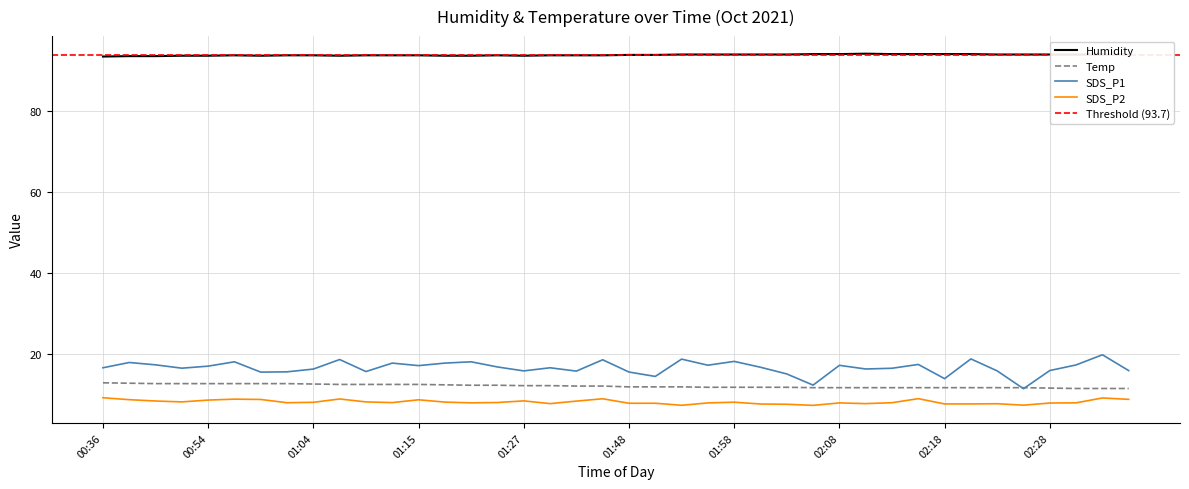

List the labels in order of Temp value, smallest first.

02:30, 02:33, 02:35, 02:28, 02:06, 02:08, 02:10, 02:13, 02:15, 02:18, 02:21, 02:23, 02:26, 01:56, 01:58, 02:01, 02:03, 01:48, 01:51, 01:53, 01:32, 01:35, 01:27, 01:29, 01:21, 01:24, 01:18, 01:07, 01:10, 01:13, 01:15, 01:04, 00:49, 00:51, 00:54, 00:56, 00:58, 01:01, 00:46, 00:36